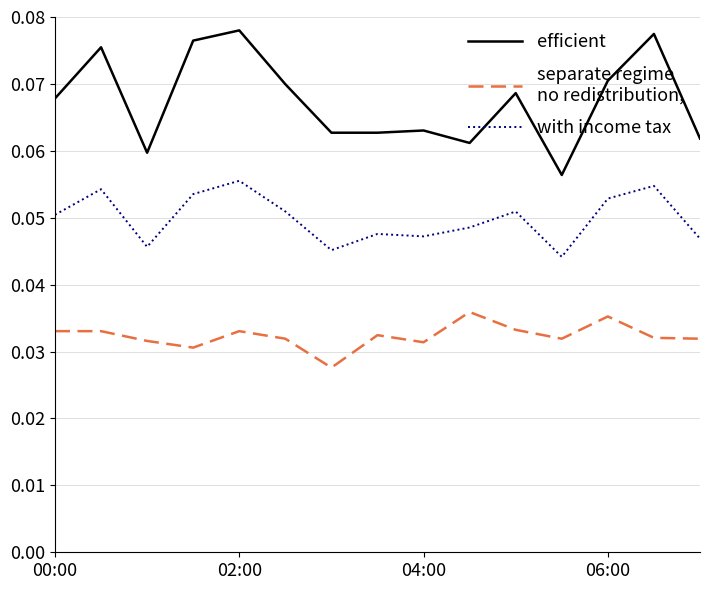

How many lines are shown in the chart?

3